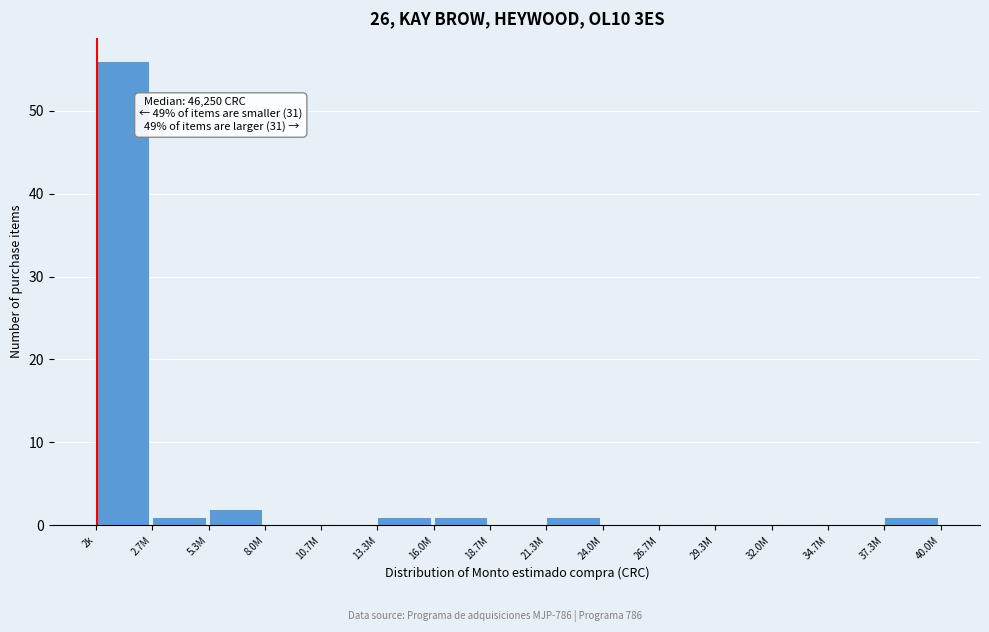

Reading right to left, extract all data points from this chart.

37.3M=1	34.7M=0	32.0M=0	29.3M=0	26.7M=0	24.0M=0	21.3M=1	18.7M=0	16.0M=1	13.3M=1	10.7M=0	8.0M=0	5.3M=2	2.7M=1	2k=56